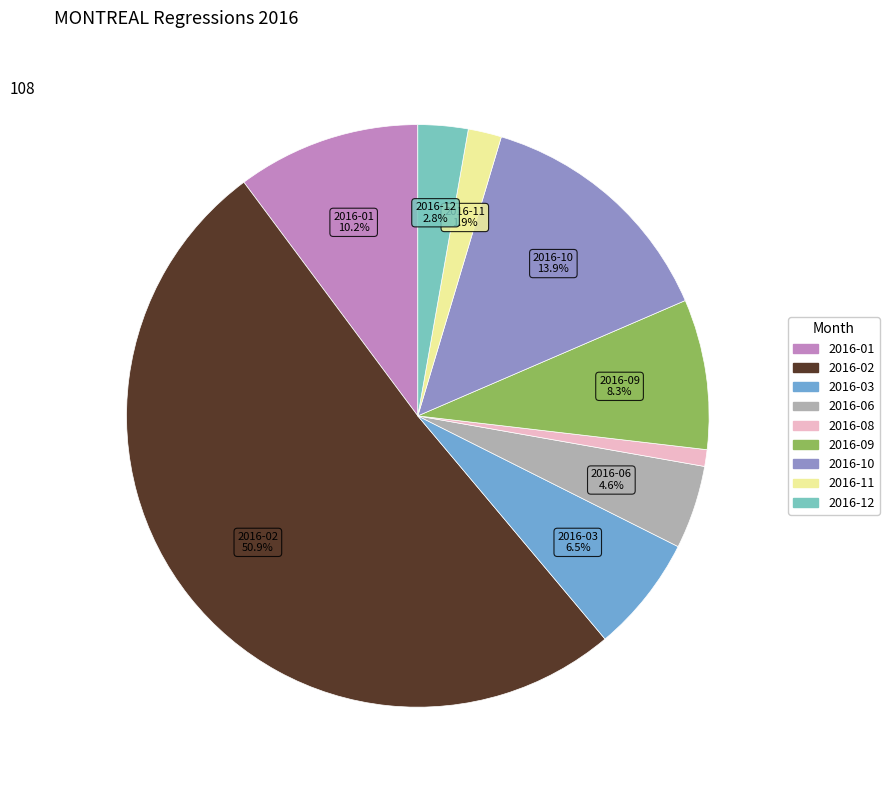

Is there any slice that represents more than half of the pie?

Yes